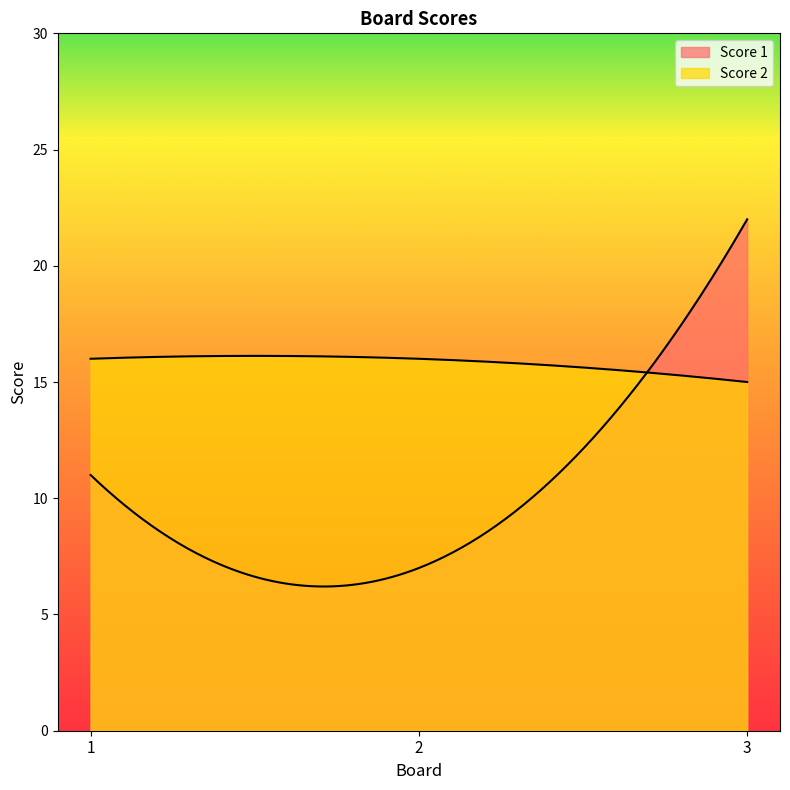

What is the maximum value for Score 1?

22